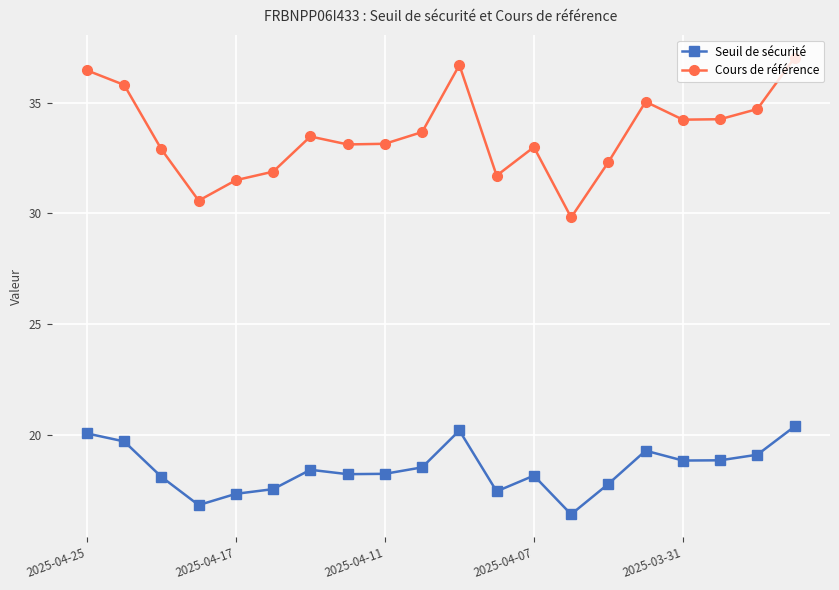

What are all the series names shown in the legend?

Seuil de sécurité, Cours de référence